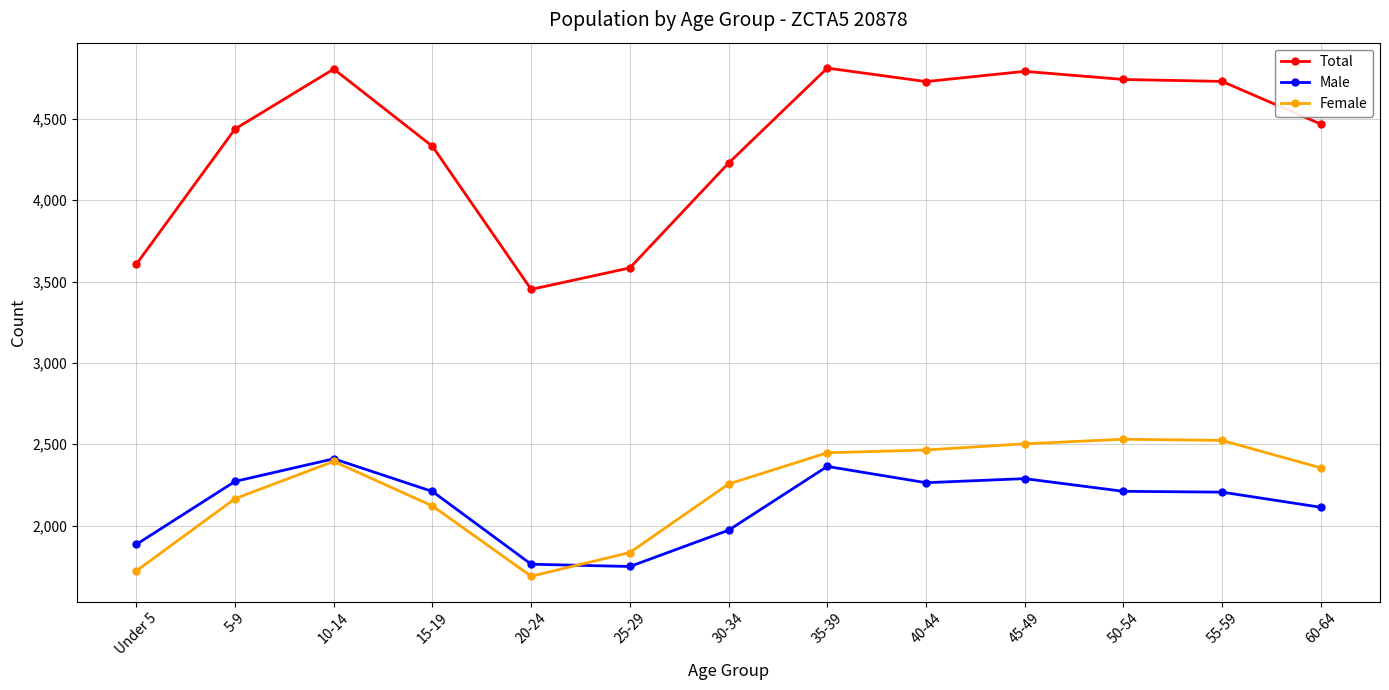

At how many categories does at least one series exceed 4372?

8